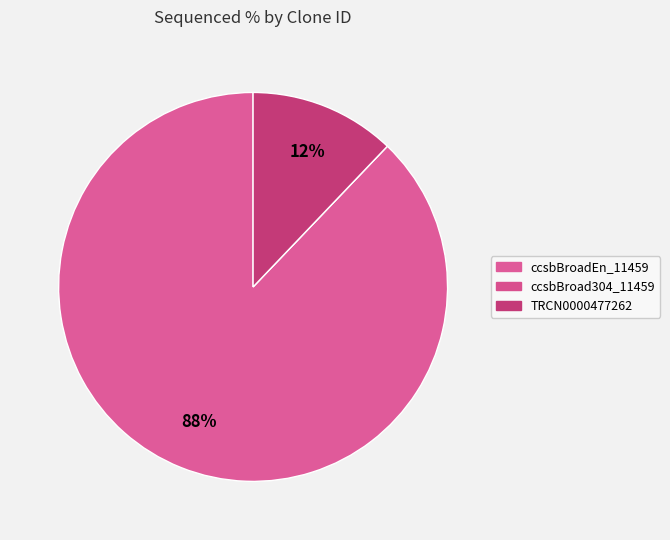

Is there a majority slice in this chart?

Yes